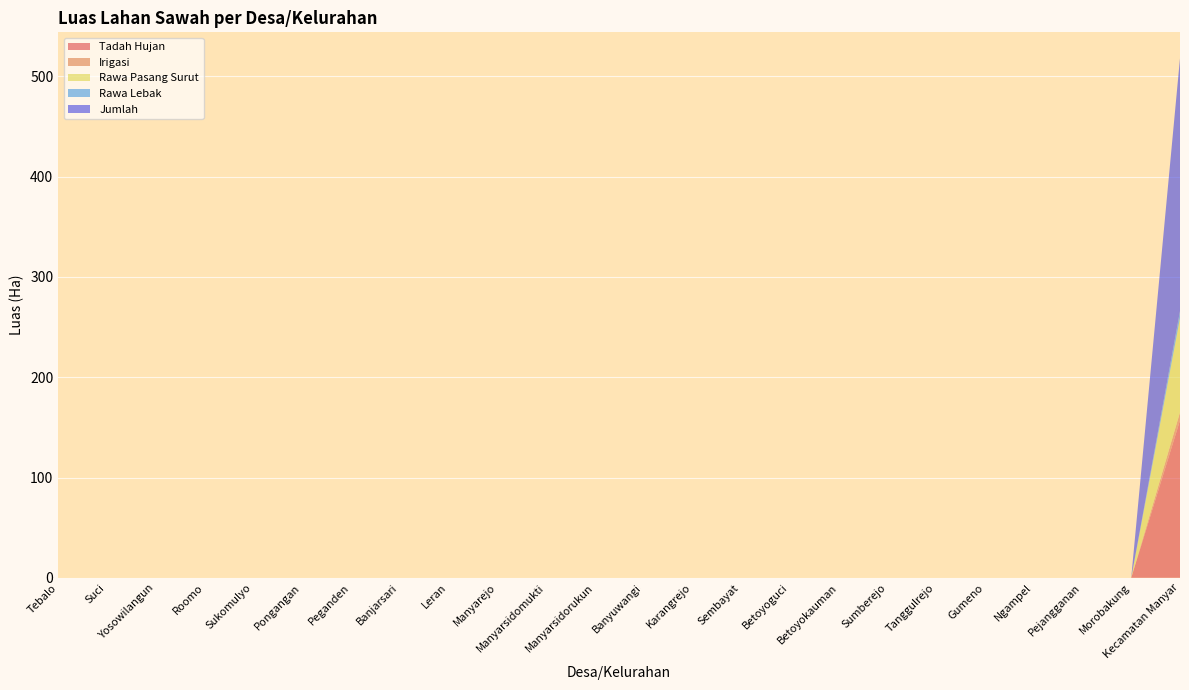

Reading right to left, what are all the values shown in this chart?

Tadah Hujan: Kecamatan Manyar=157	Morobakung=0	Pejangganan=0	Ngampel=0	Gumeno=0	Tanggulrejo=0	Sumberejo=0	Betoyokauman=0	Betoyoguci=0	Sembayat=0	Karangrejo=0	Banyuwangi=0	Manyarsidorukun=0	Manyarsidomukti=0	Manyarejo=0	Leran=0	Banjarsari=0	Peganden=0	Pongangan=0	Sukomulyo=0	Roomo=0	Yosowilangun=0	Suci=0	Tebalo=0
Irigasi: Kecamatan Manyar=8	Morobakung=0	Pejangganan=0	Ngampel=0	Gumeno=0	Tanggulrejo=0	Sumberejo=0	Betoyokauman=0	Betoyoguci=0	Sembayat=0	Karangrejo=0	Banyuwangi=0	Manyarsidorukun=0	Manyarsidomukti=0	Manyarejo=0	Leran=0	Banjarsari=0	Peganden=0	Pongangan=0	Sukomulyo=0	Roomo=0	Yosowilangun=0	Suci=0	Tebalo=0
Rawa Pasang Surut: Kecamatan Manyar=94	Morobakung=0	Pejangganan=0	Ngampel=0	Gumeno=0	Tanggulrejo=0	Sumberejo=0	Betoyokauman=0	Betoyoguci=0	Sembayat=0	Karangrejo=0	Banyuwangi=0	Manyarsidorukun=0	Manyarsidomukti=0	Manyarejo=0	Leran=0	Banjarsari=0	Peganden=0	Pongangan=0	Sukomulyo=0	Roomo=0	Yosowilangun=0	Suci=0	Tebalo=0
Rawa Lebak: Kecamatan Manyar=7	Morobakung=0	Pejangganan=0	Ngampel=0	Gumeno=0	Tanggulrejo=0	Sumberejo=0	Betoyokauman=0	Betoyoguci=0	Sembayat=0	Karangrejo=0	Banyuwangi=0	Manyarsidorukun=0	Manyarsidomukti=0	Manyarejo=0	Leran=0	Banjarsari=0	Peganden=0	Pongangan=0	Sukomulyo=0	Roomo=0	Yosowilangun=0	Suci=0	Tebalo=0
Jumlah: Kecamatan Manyar=252	Morobakung=0	Pejangganan=0	Ngampel=0	Gumeno=0	Tanggulrejo=0	Sumberejo=0	Betoyokauman=0	Betoyoguci=0	Sembayat=0	Karangrejo=0	Banyuwangi=0	Manyarsidorukun=0	Manyarsidomukti=0	Manyarejo=0	Leran=0	Banjarsari=0	Peganden=0	Pongangan=0	Sukomulyo=0	Roomo=0	Yosowilangun=0	Suci=0	Tebalo=0